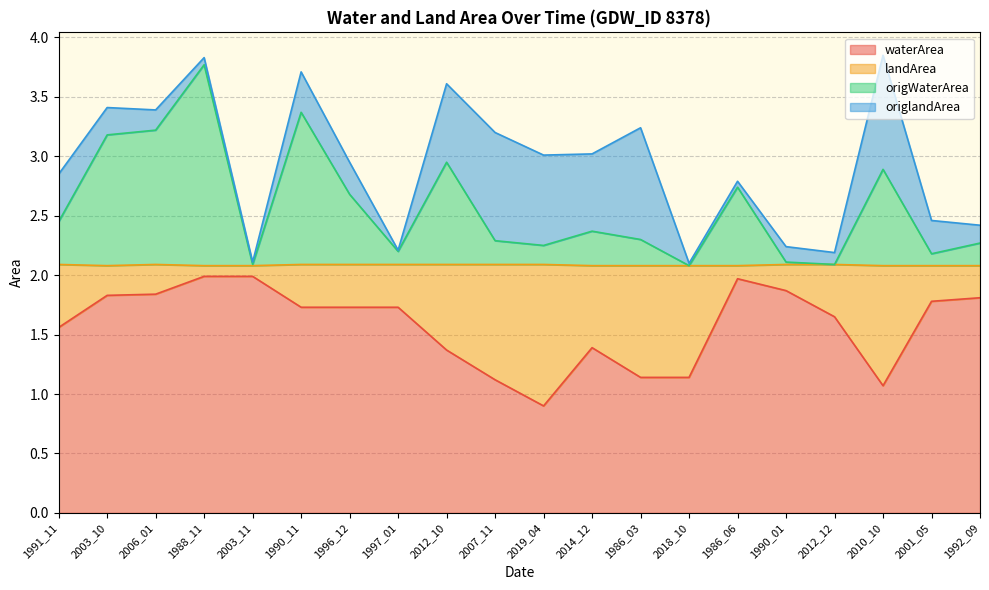

What is the total value across all series at 2007_11?

3.2